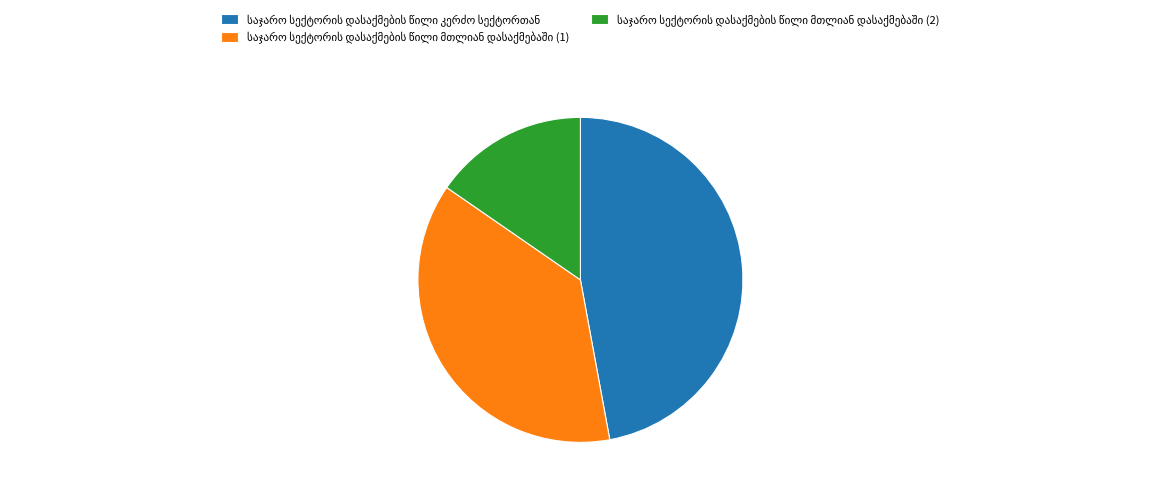

Is there any slice that represents more than half of the pie?

No